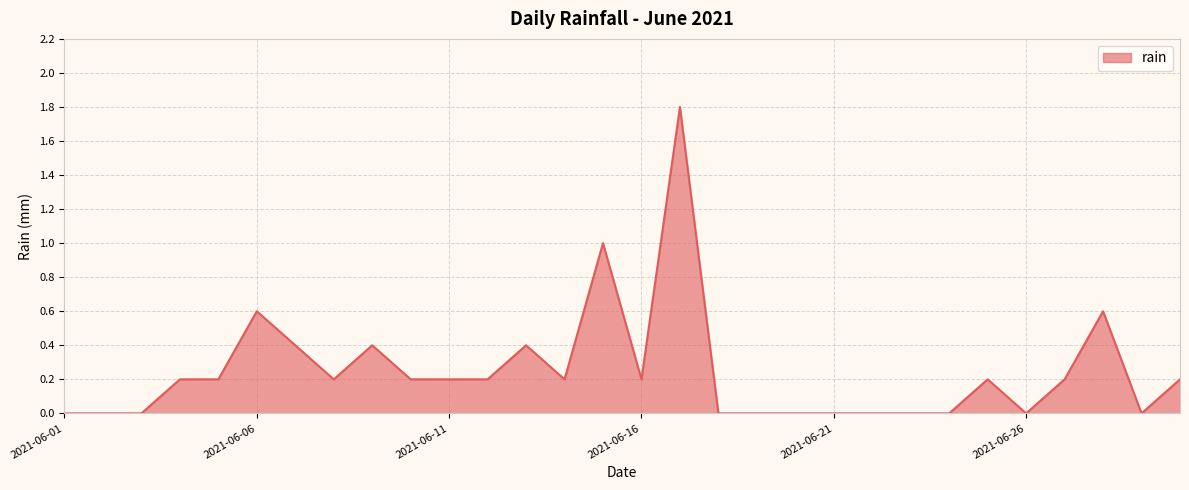

What is the difference between the maximum and minimum values?

1.8